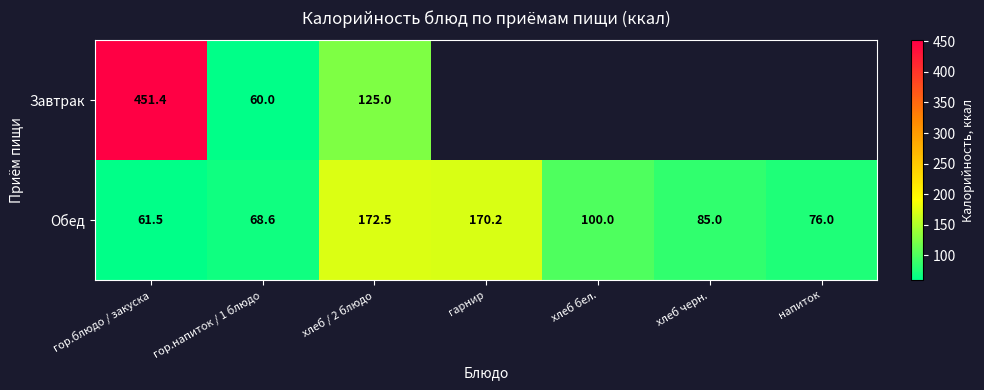

At which label does Обед reach its minimum?

гор.блюдо / закуска